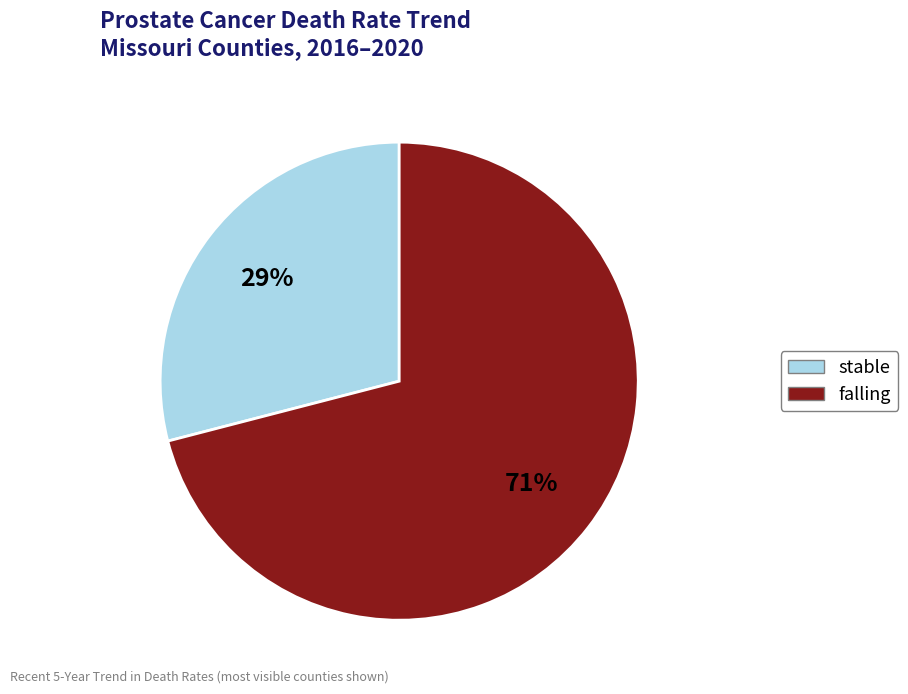

To the nearest percent, what is the combined percentage of falling and stable?

100%